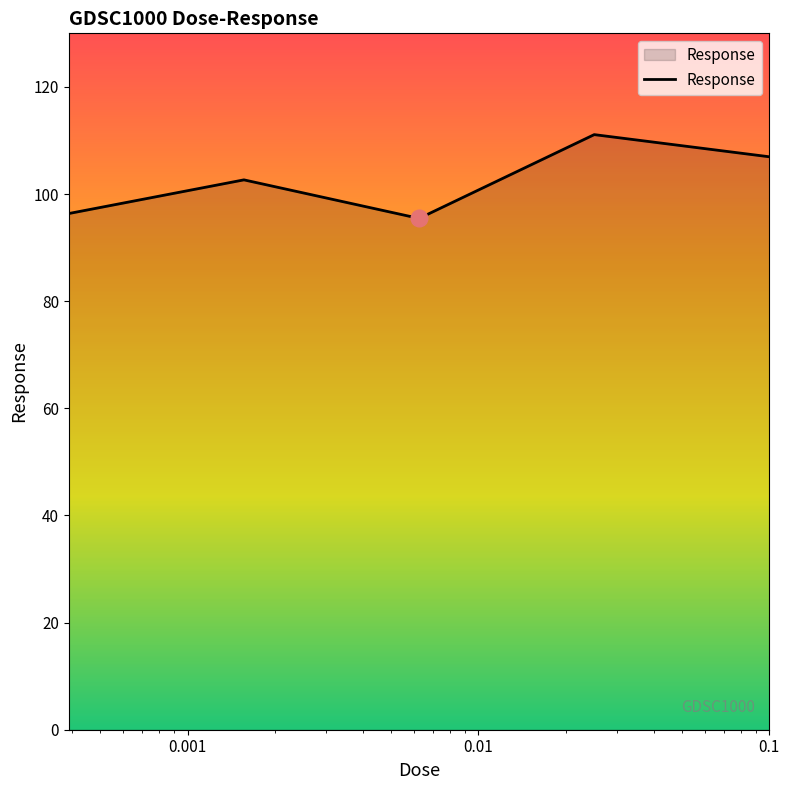

How many values exceed 102?

3